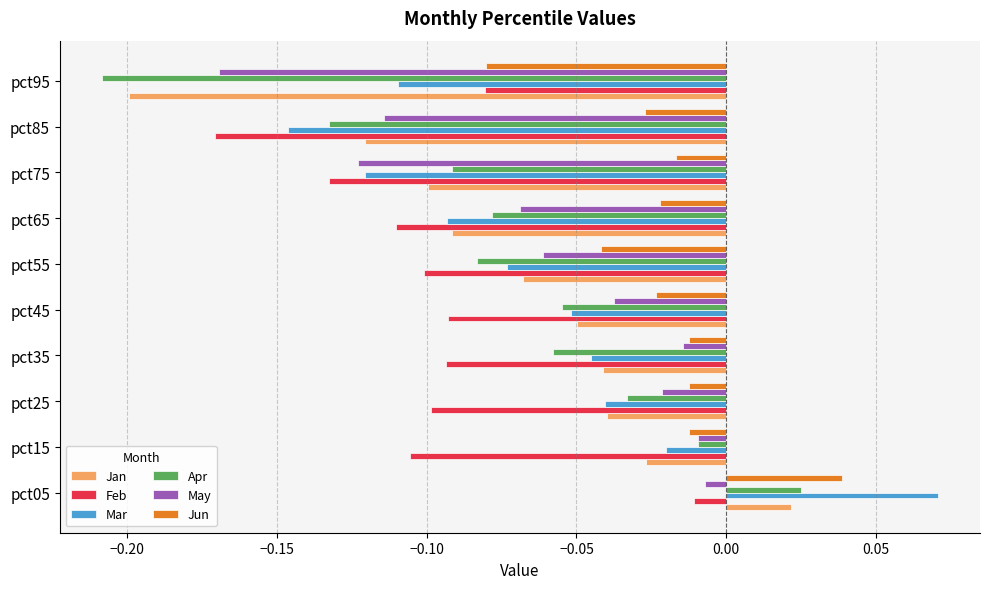

At which category is the sum across all series the highest?

pct05